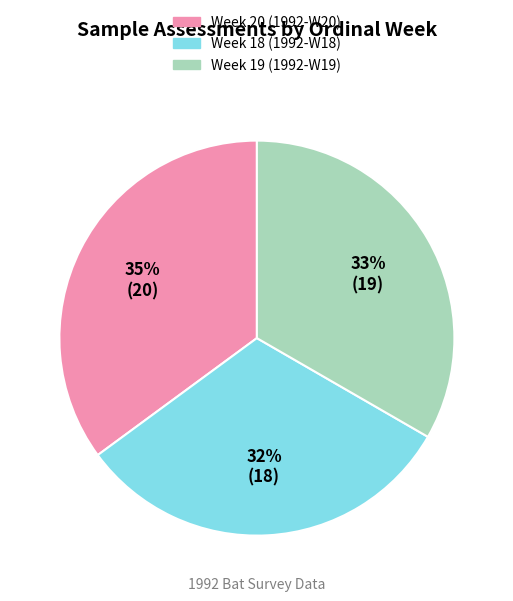

What is the smallest slice in the pie chart?

Week 18 (1992-W18)